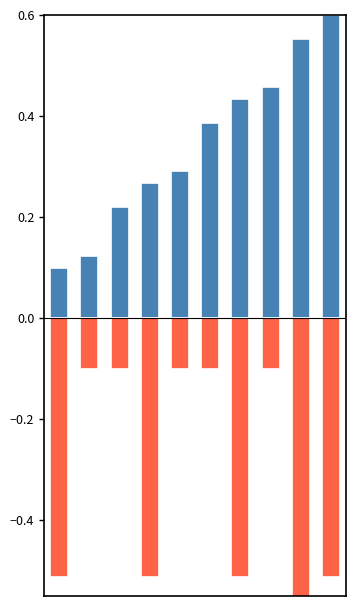

At which label is 借方CD closest to 0?

5